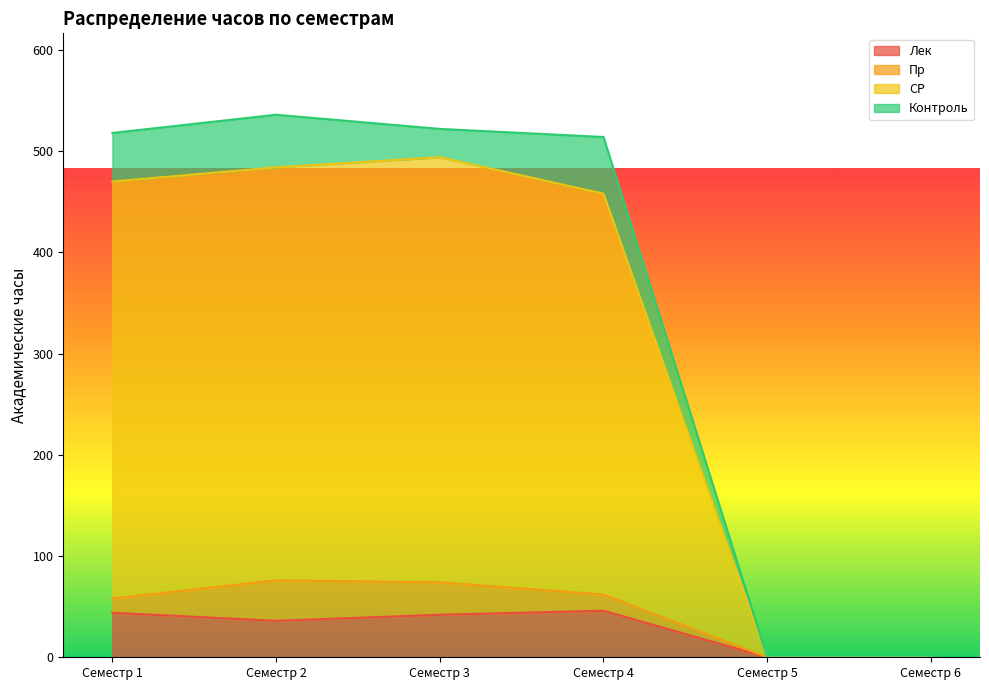

In СР, how many points are higher than both neighbors (excluding endpoints)?

1